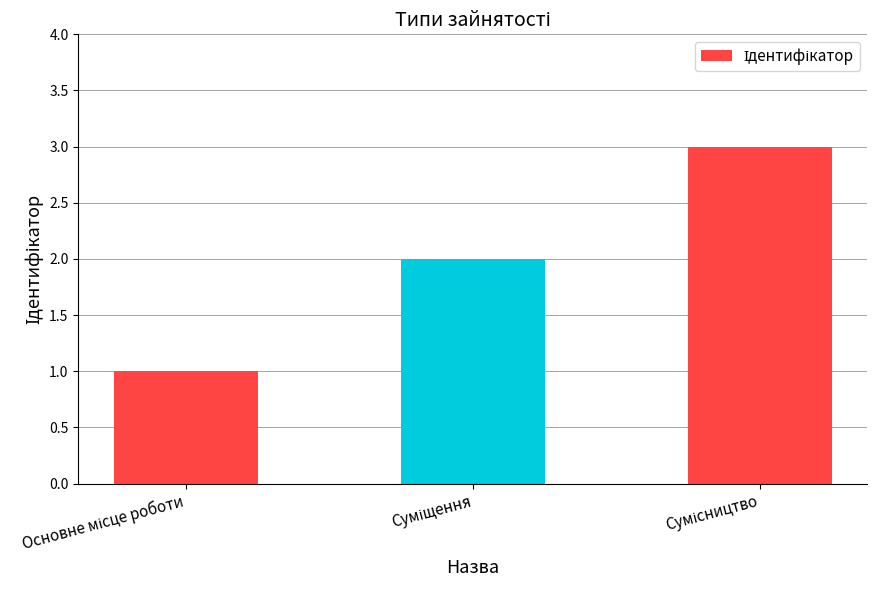

What is the difference between the maximum and minimum values?

2